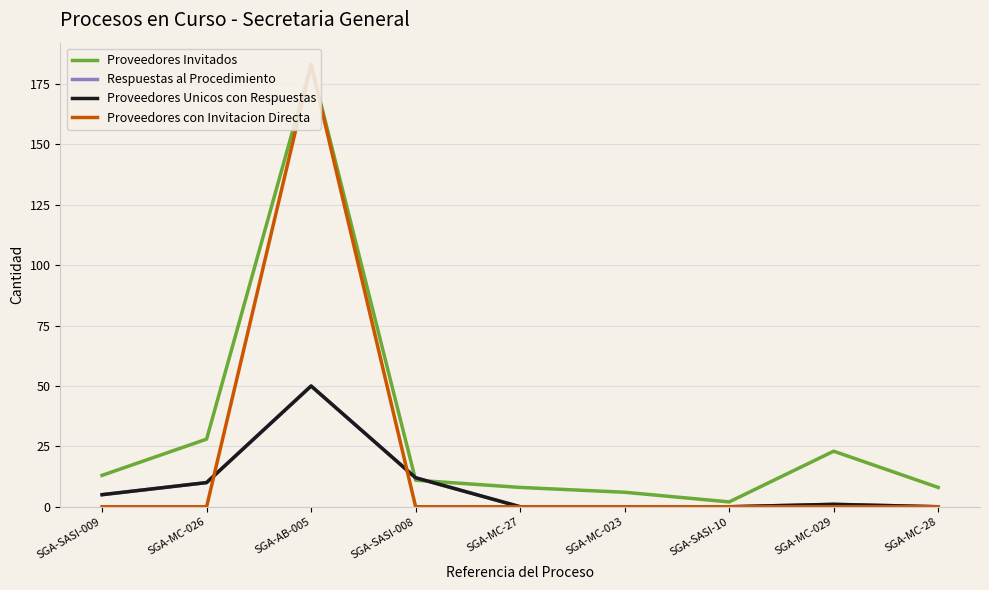

What is the minimum value for Proveedores Invitados?

2